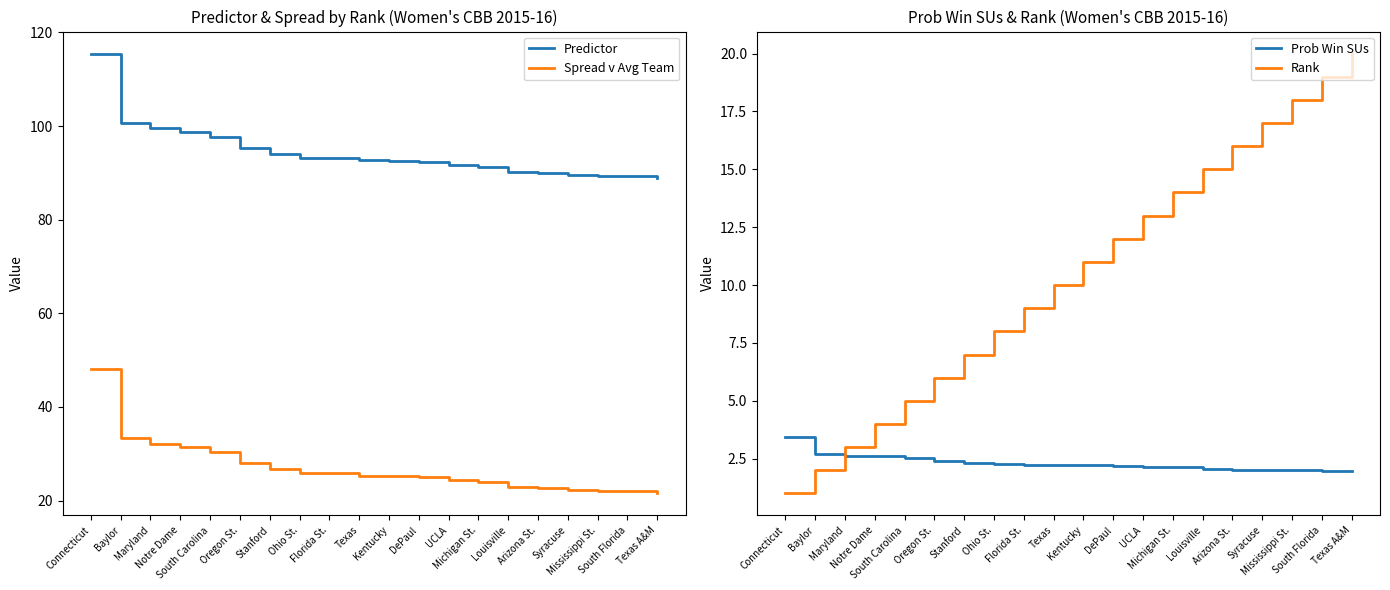

What is the difference between the Prob Win SUs values at Oregon St. and Stanford?

0.1